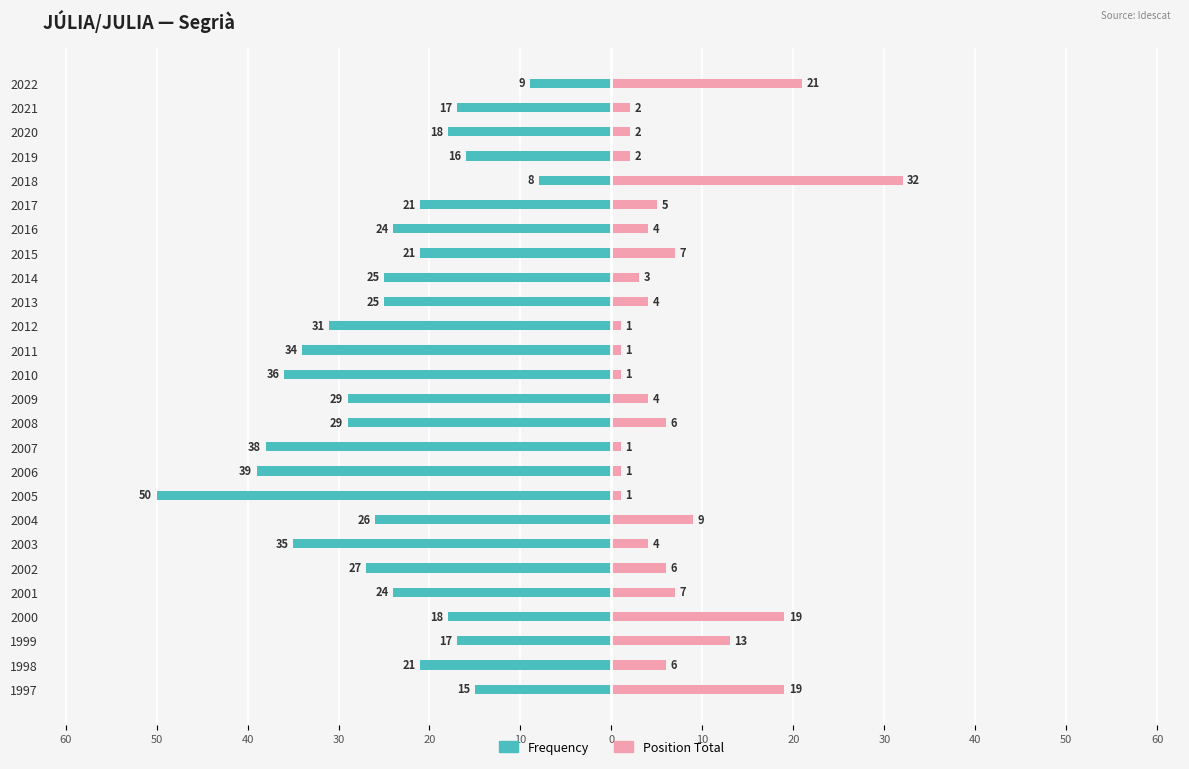

Does the chart contain stacked bars?

No